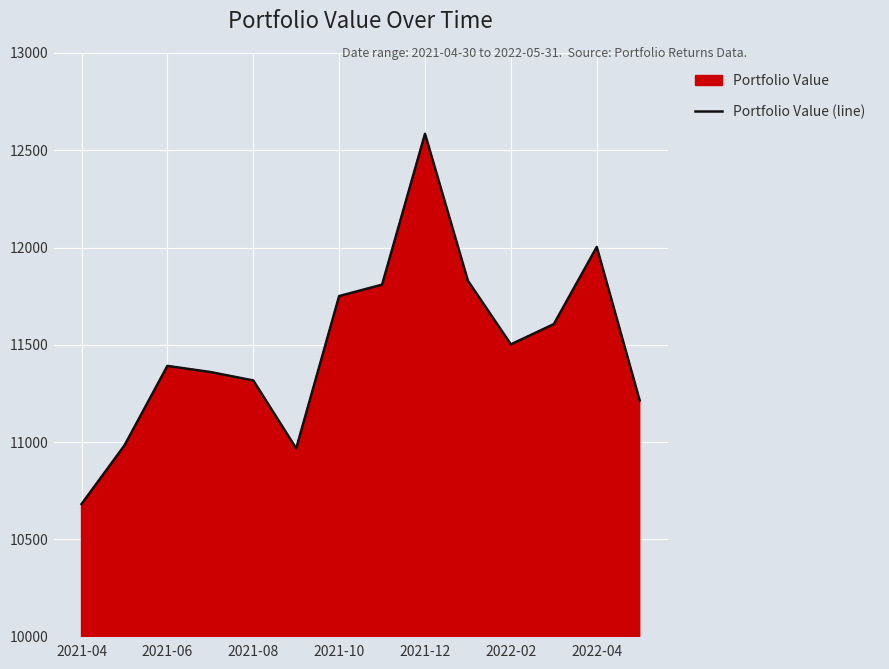

True or false: the data shows 14403.1 at 2022-02.

False